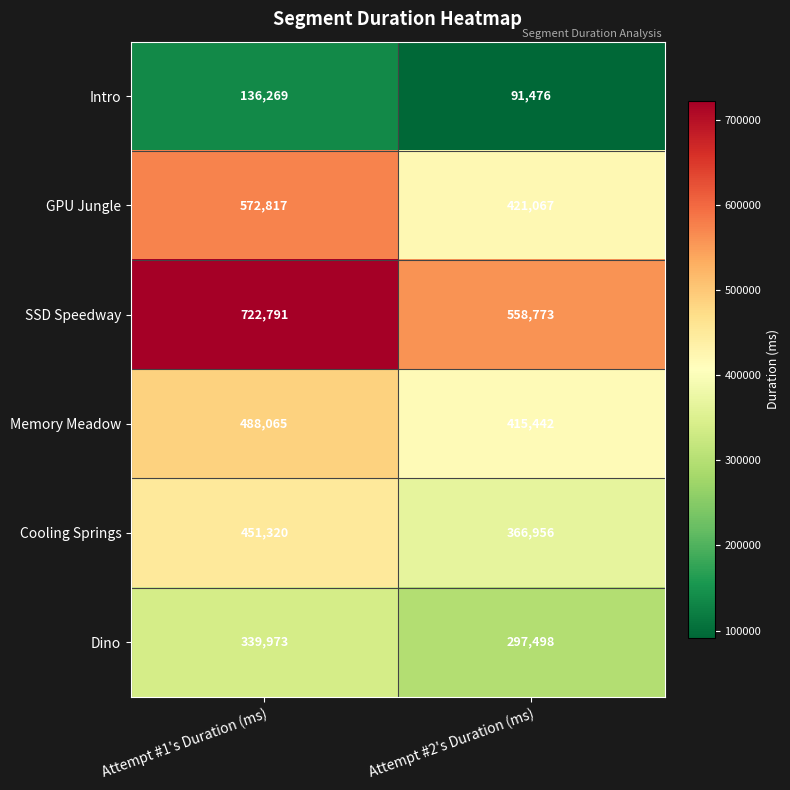

The value of Intro at Attempt #1's Duration (ms) is 136269. True or false?

True